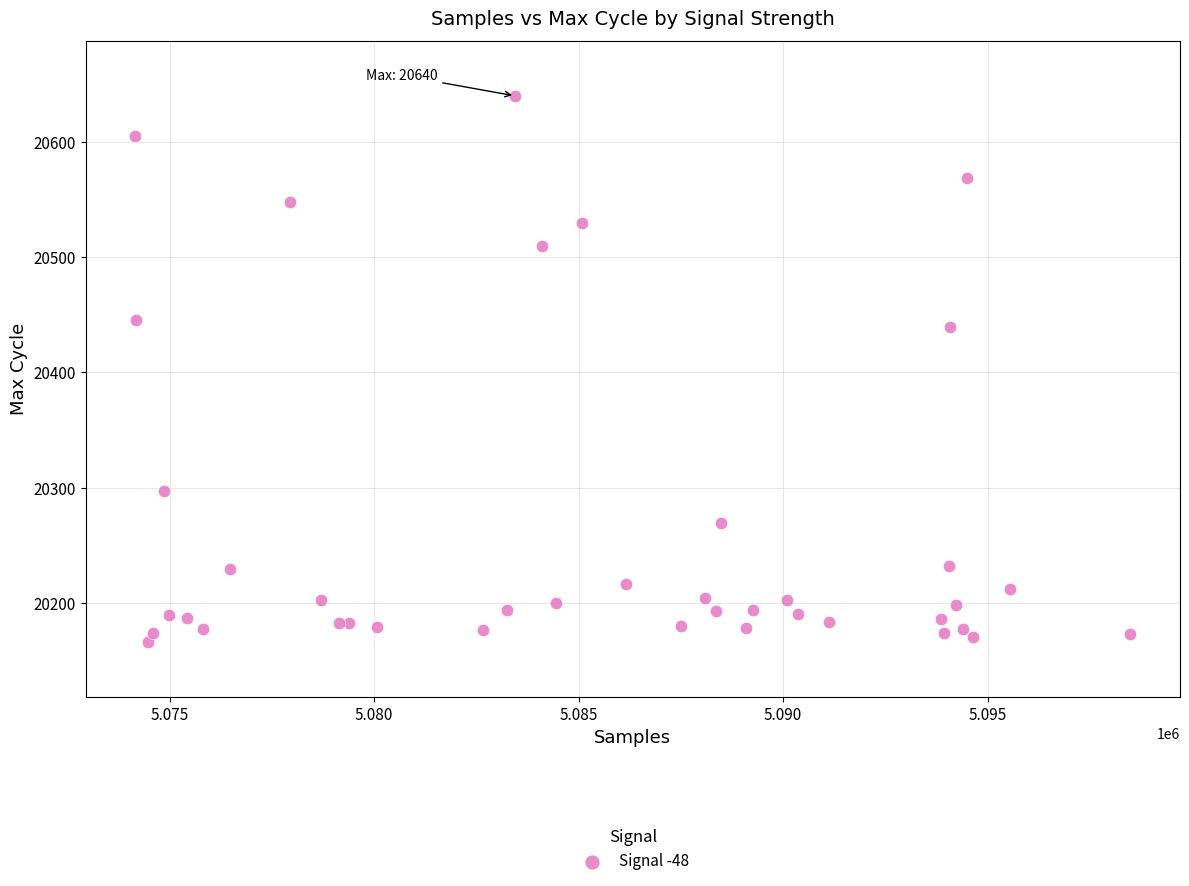

What Y value in the scatter plot is closest to 20403?

20439